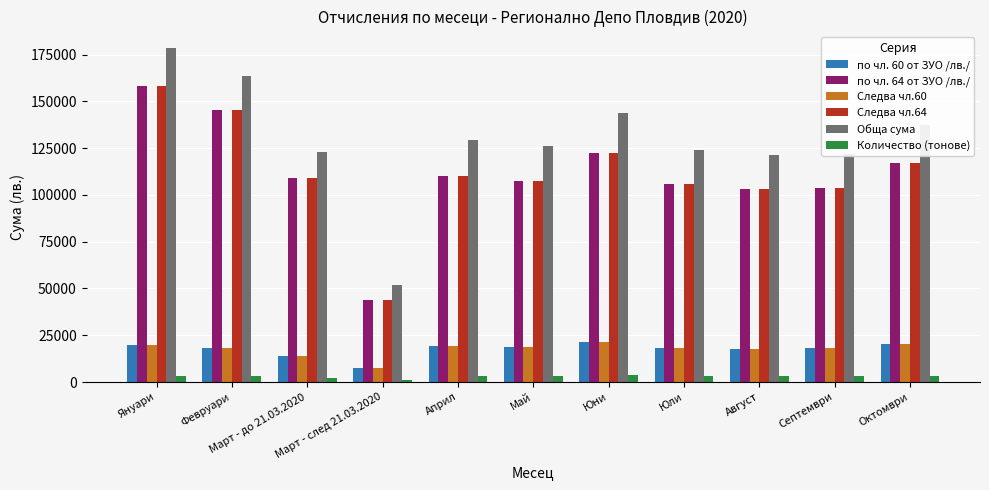

Which series has the largest total across all categories?

Обща сума